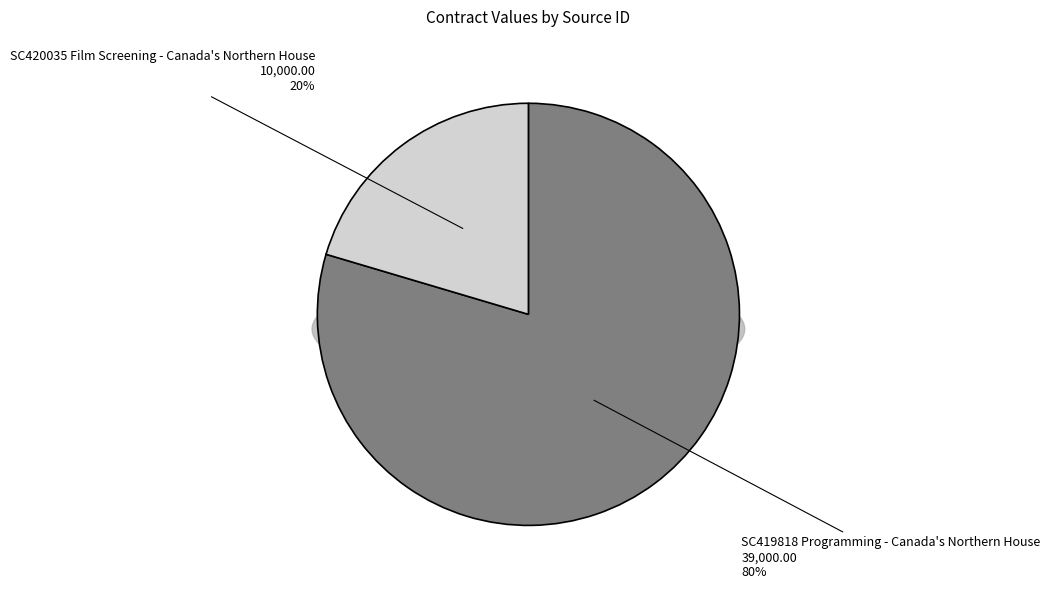

What is the change in value from SC419818
Programming -
Canada's Northern House to SC420035
Film Screening -
Canada's Northern House?

-29000